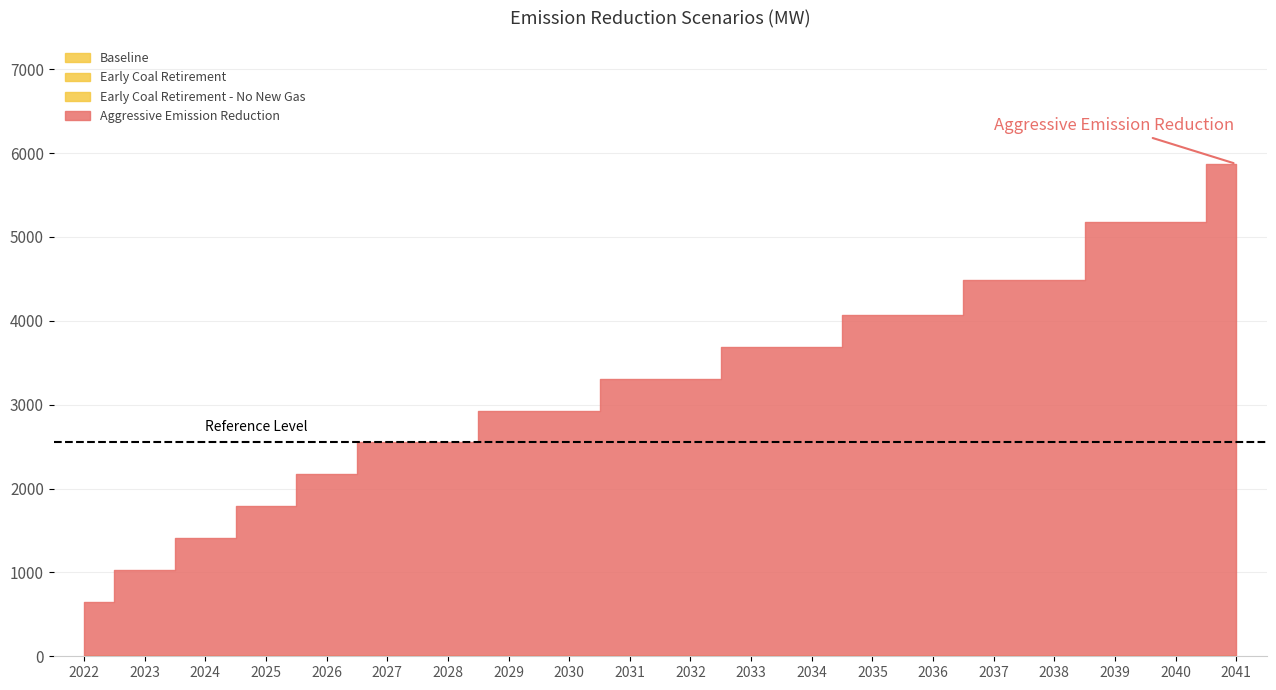

At which category is the sum across all series the highest?

2041